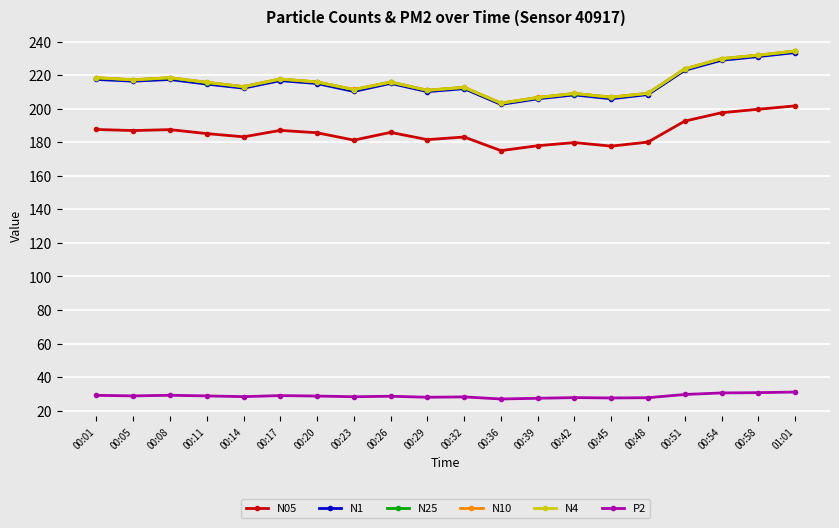

Is it true that N1 equals 222.9 at 00:51?

True